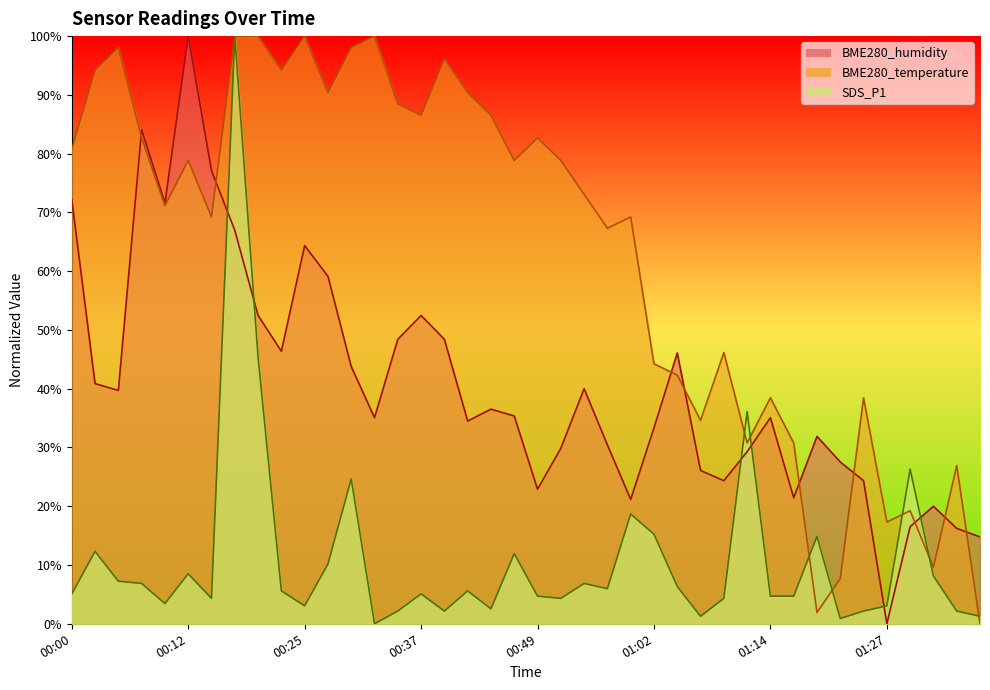

What value does the SDS_P1 series have at 01:35?

2.2